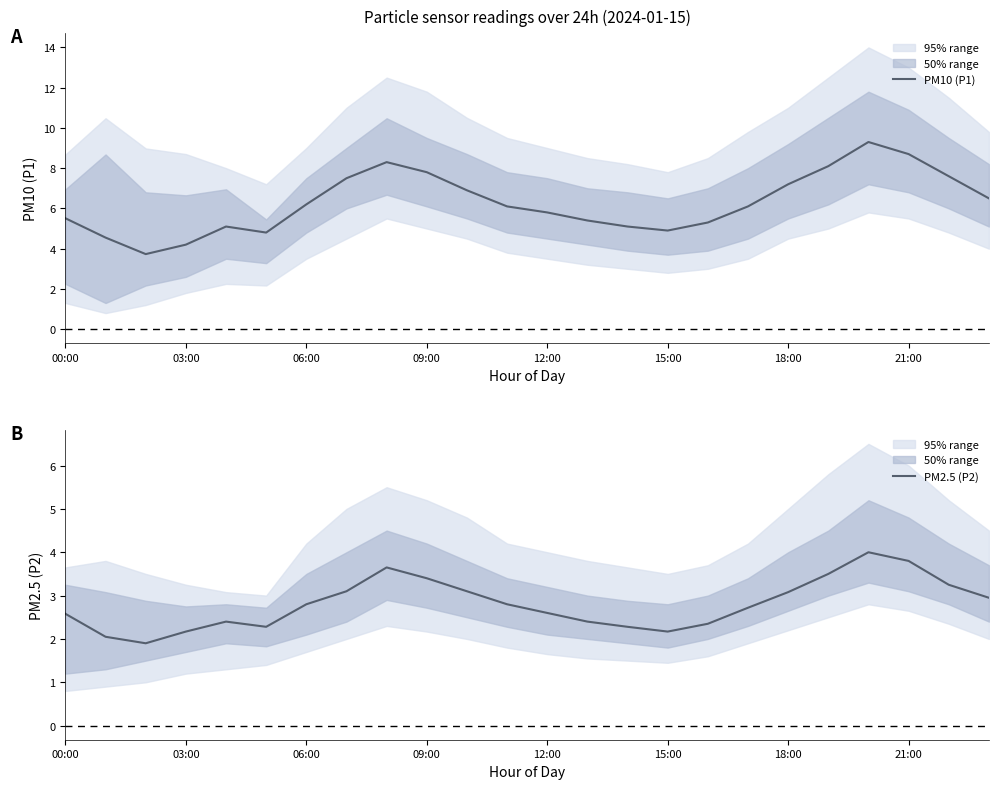

Count the number of data series in this chart.

2